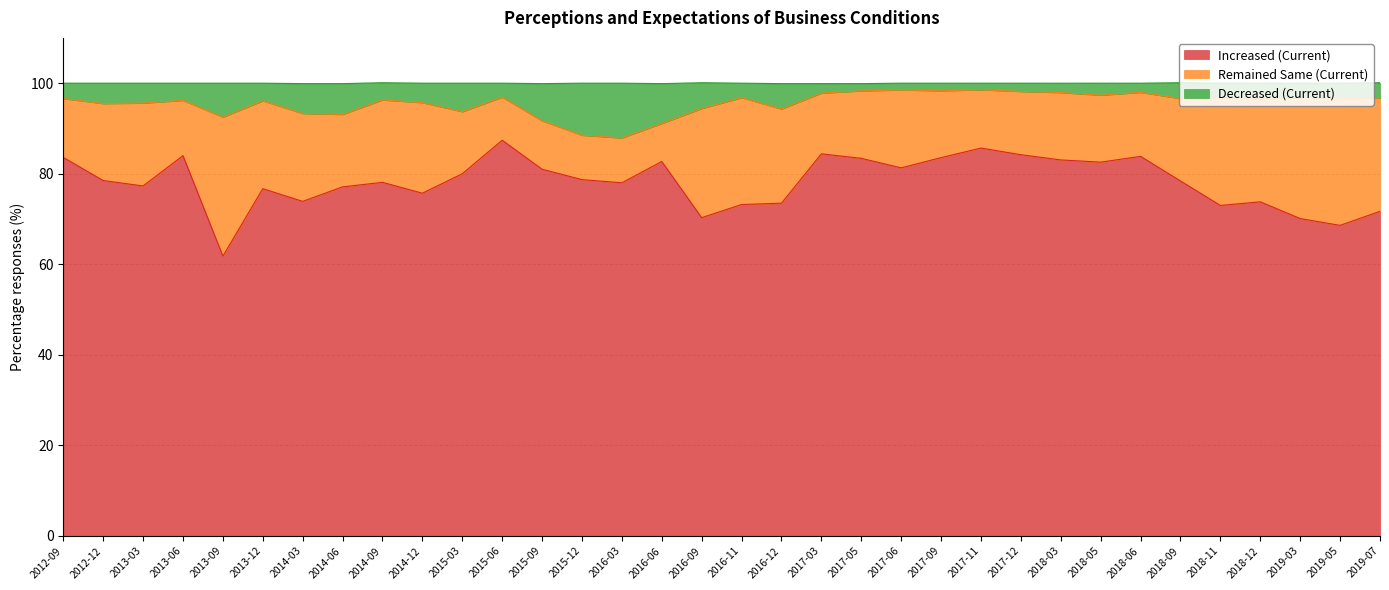

How many interior local peaks does the Increased (Current) series have?

9